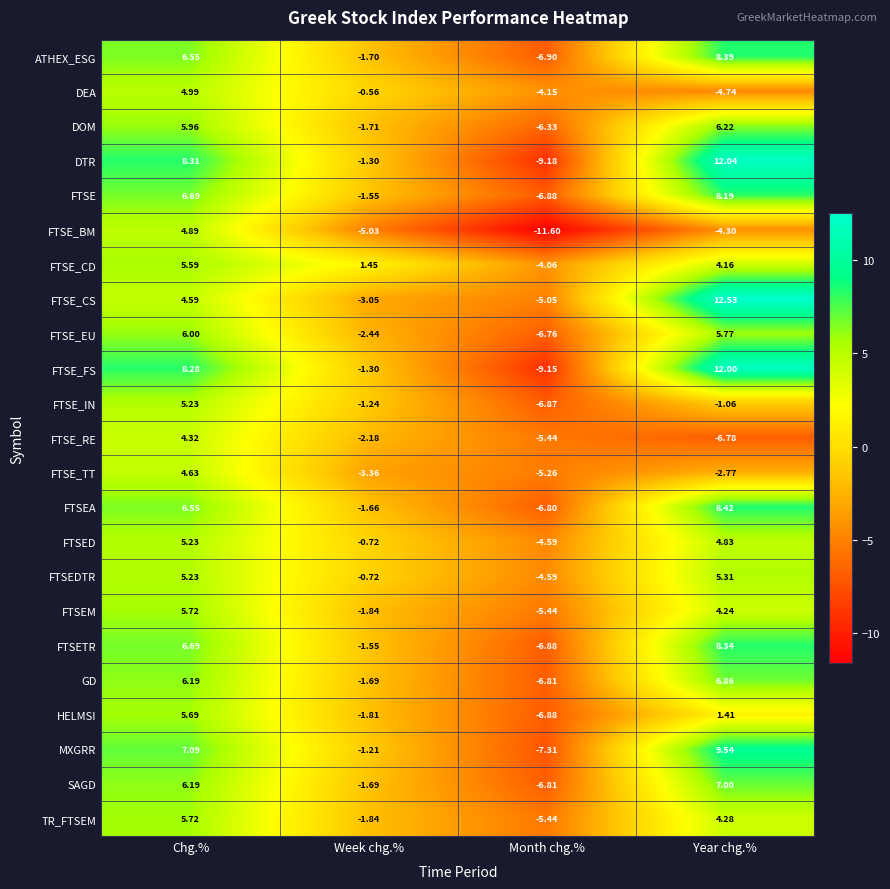

Rank the categories by FTSEDTR value from highest to lowest.

Year chg.%, Chg.%, Week chg.%, Month chg.%